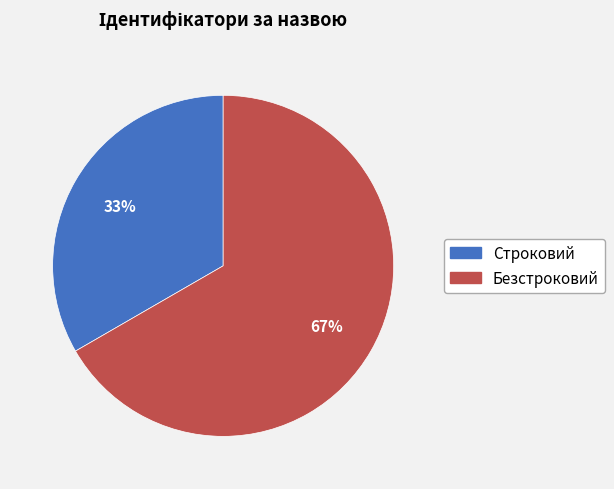

To the nearest percent, what portion does Безстроковий represent?

67%